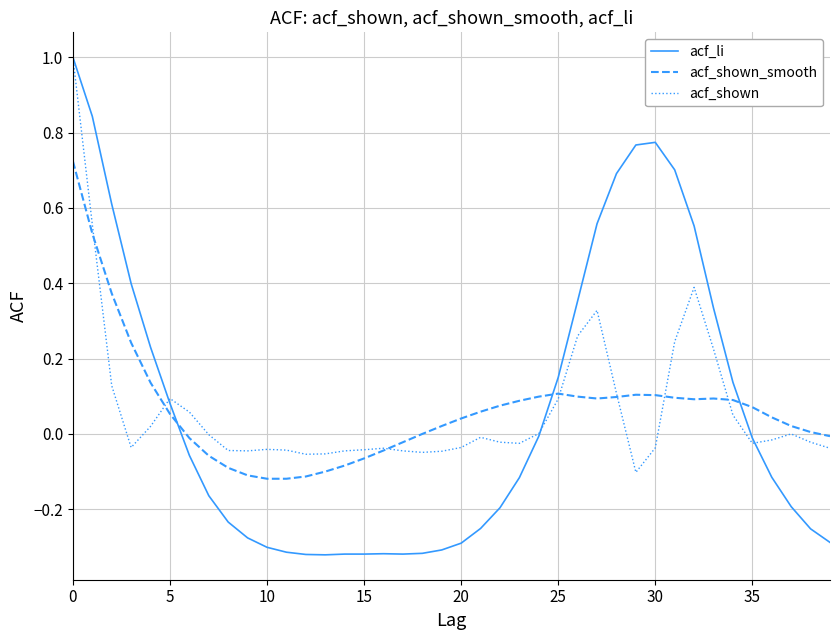

After their last crossing, which series has the higher values: acf_li or acf_shown_smooth?

acf_shown_smooth